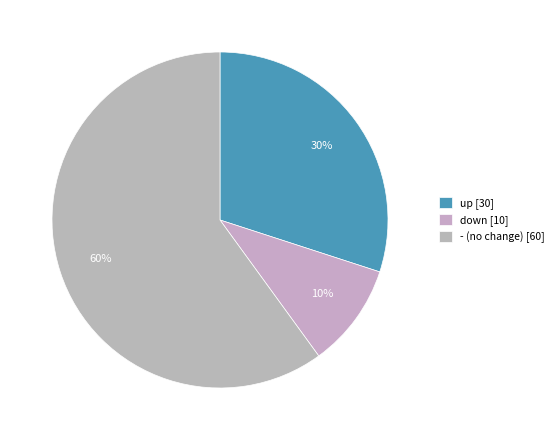

Between up and down, which is larger?

up